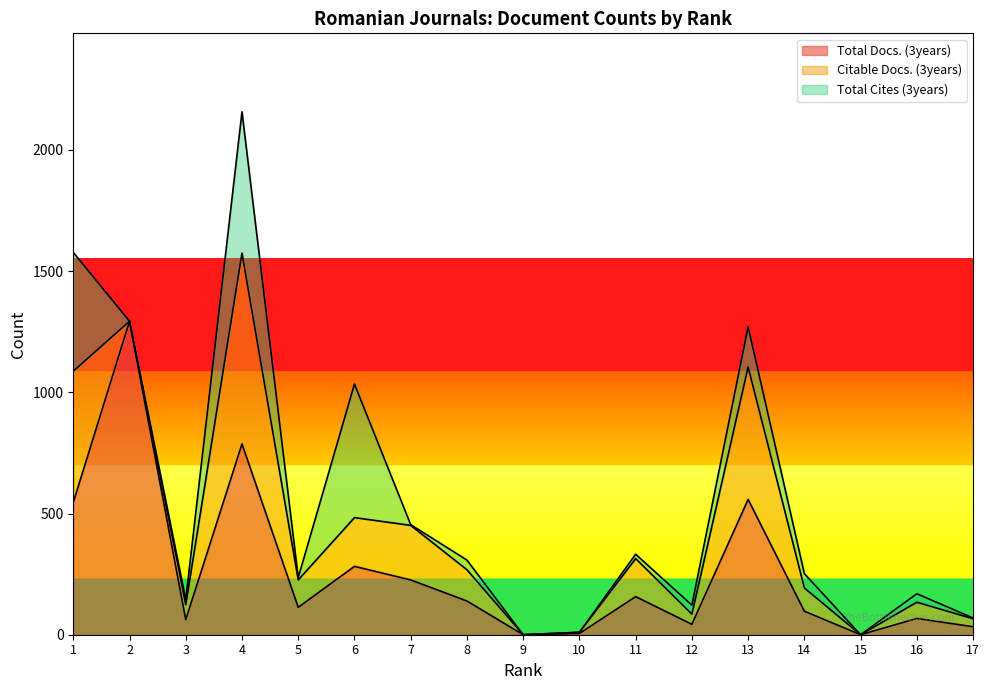

Which series changed the most between 1 and 5?

Total Cites (3years)